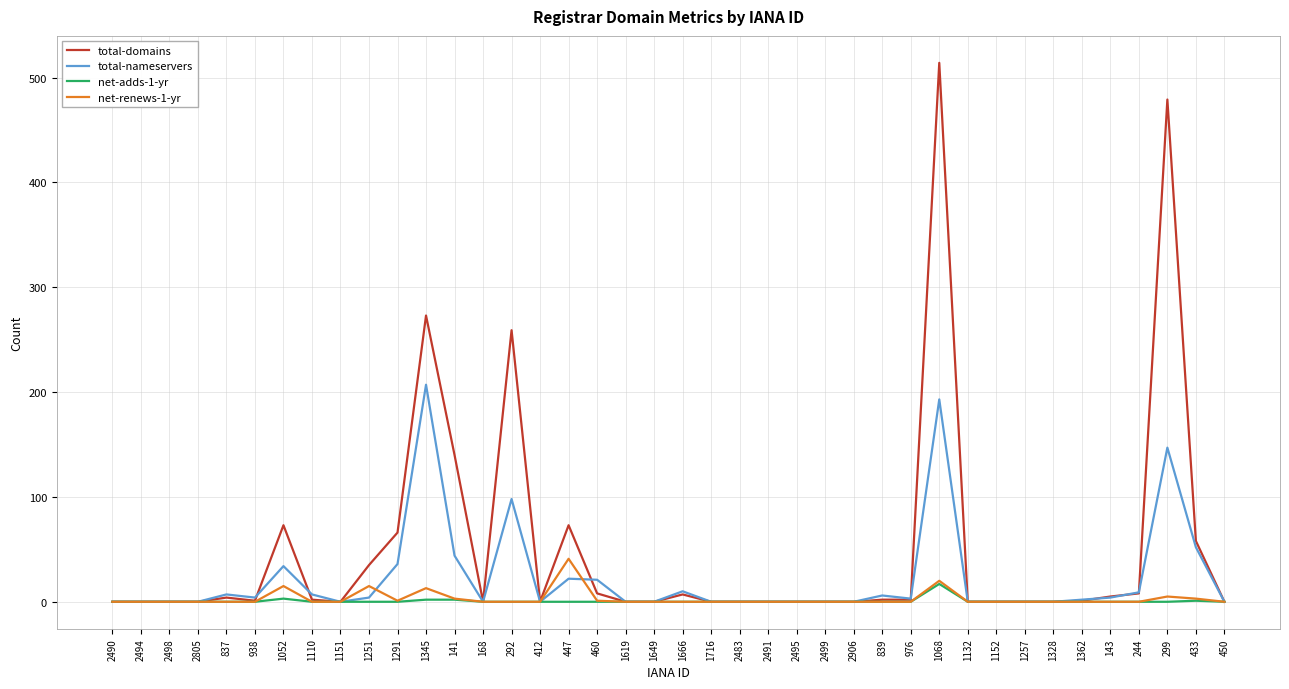

Which series has the largest total across all categories?

total-domains